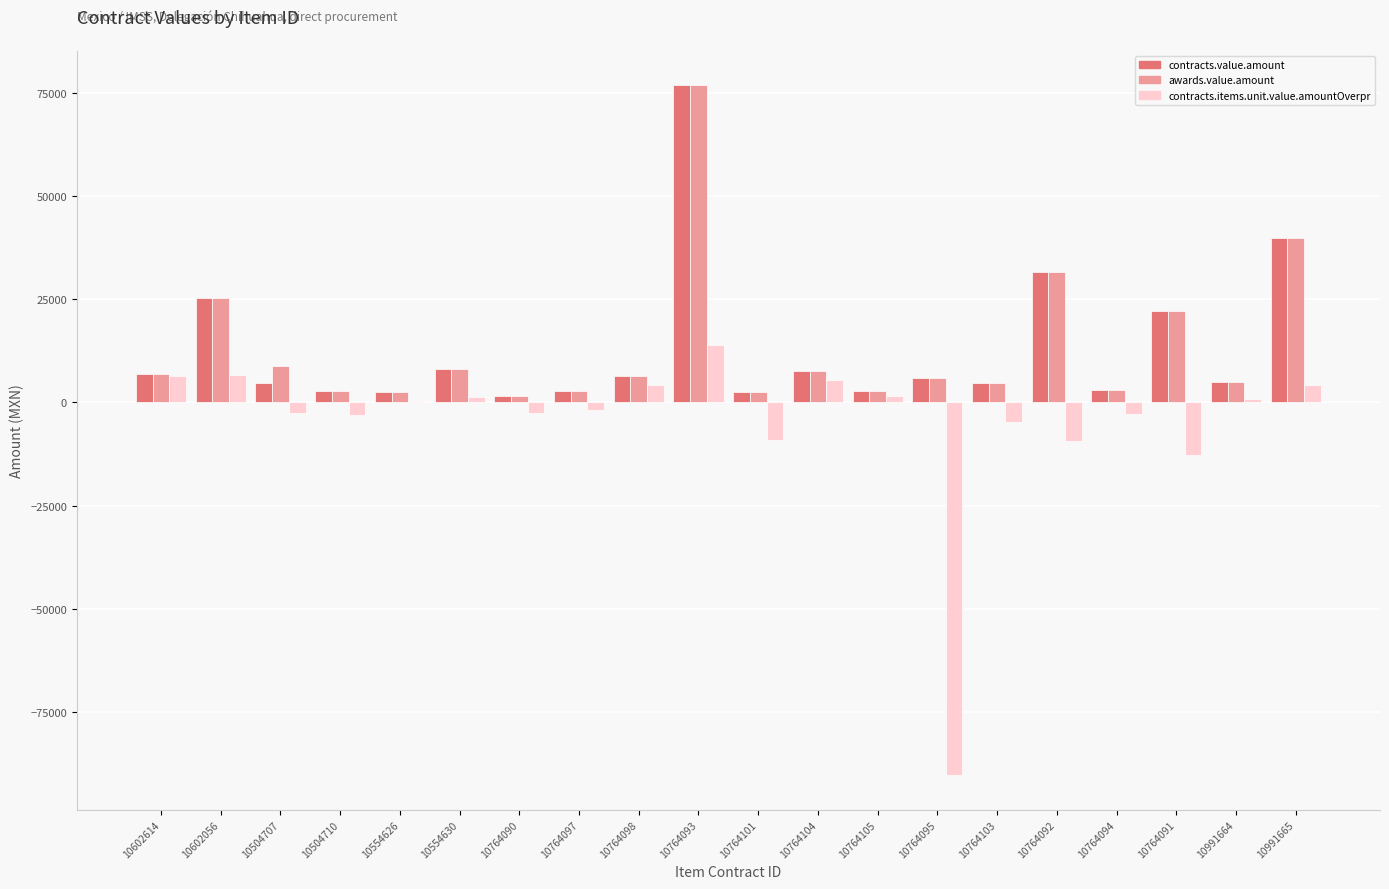

What is the average value of the awards.value.amount series?

13342.6